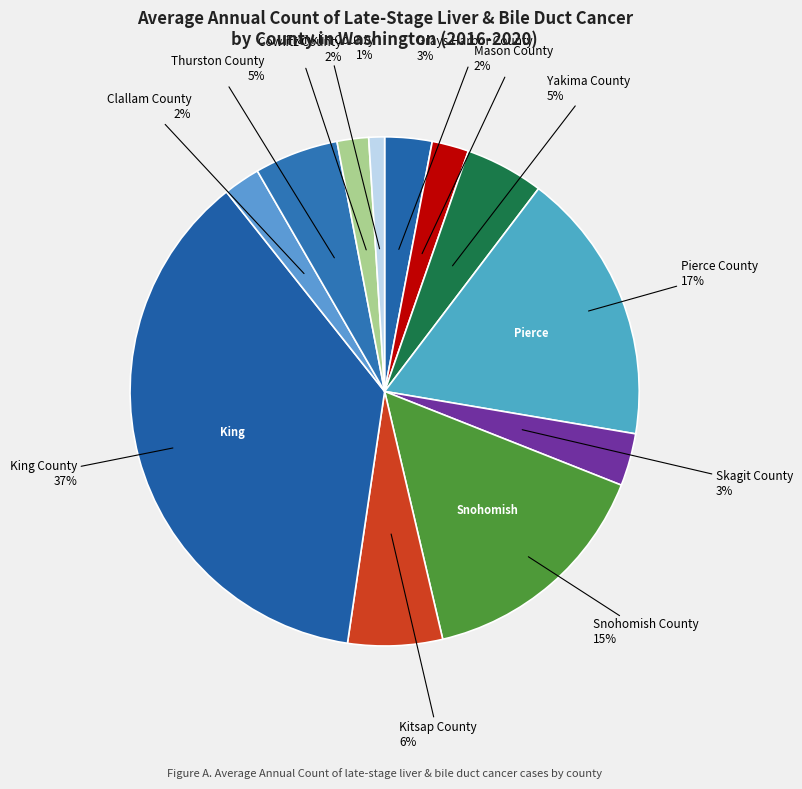

Between Clallam County and Snohomish County, which is larger?

Snohomish County